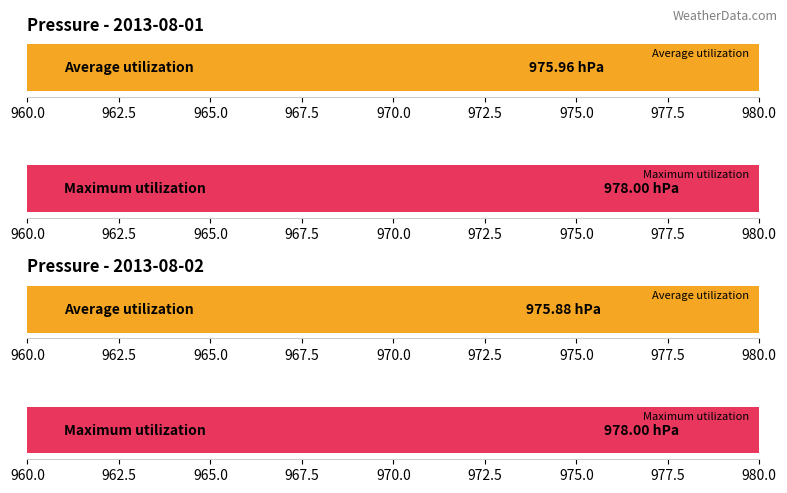

Which series has the largest range (max minus min)?

Average utilization